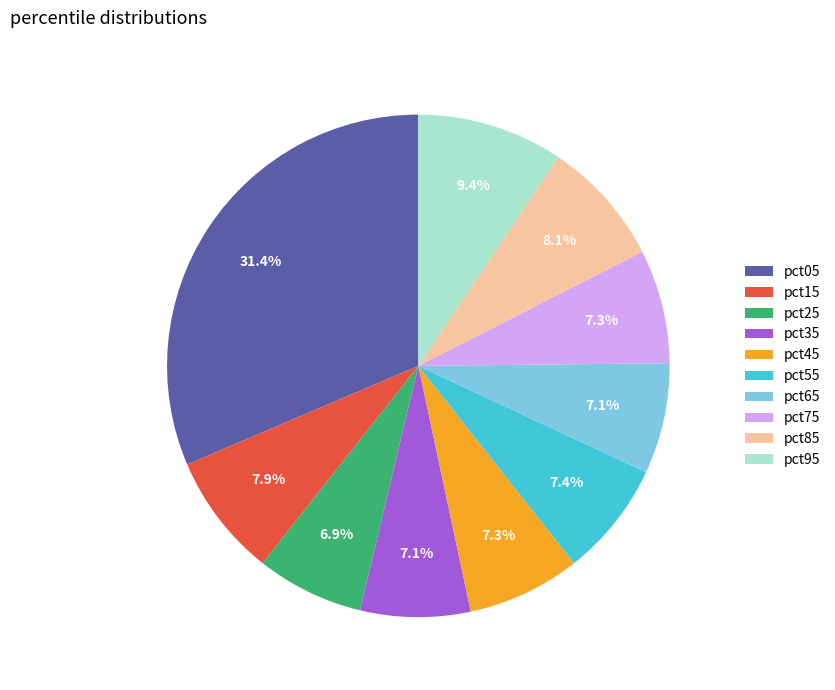

Which category has the biggest portion of the pie?

pct05